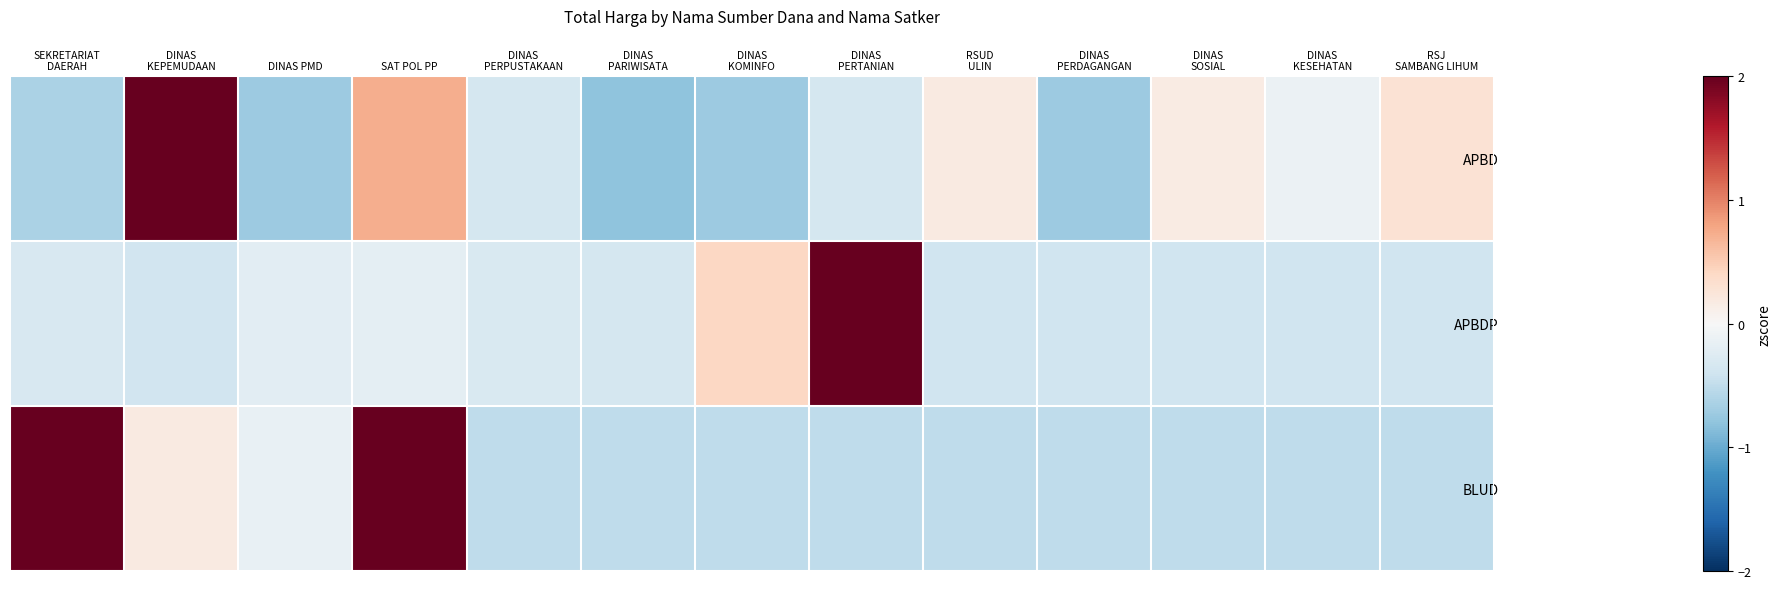

Reading left to right, extract all data points from this chart.

APBD: SEKRETARIAT
DAERAH=-0.6	DINAS
KEPEMUDAAN=3.1	DINAS PMD=-0.7	SAT POL PP=0.7	DINAS
PERPUSTAKAAN=-0.3	DINAS
PARIWISATA=-0.8	DINAS
KOMINFO=-0.7	DINAS
PERTANIAN=-0.3	RSUD
ULIN=0.2	DINAS
PERDAGANGAN=-0.7	DINAS
SOSIAL=0.2	DINAS
KESEHATAN=-0.1	RSJ
SAMBANG LIHUM=0.3
APBDP: SEKRETARIAT
DAERAH=-0.3	DINAS
KEPEMUDAAN=-0.4	DINAS PMD=-0.2	SAT POL PP=-0.2	DINAS
PERPUSTAKAAN=-0.3	DINAS
PARIWISATA=-0.4	DINAS
KOMINFO=0.4	DINAS
PERTANIAN=3.4	RSUD
ULIN=-0.4	DINAS
PERDAGANGAN=-0.4	DINAS
SOSIAL=-0.4	DINAS
KESEHATAN=-0.4	RSJ
SAMBANG LIHUM=-0.4
BLUD: SEKRETARIAT
DAERAH=2.0	DINAS
KEPEMUDAAN=0.2	DINAS PMD=-0.2	SAT POL PP=2.6	DINAS
PERPUSTAKAAN=-0.5	DINAS
PARIWISATA=-0.5	DINAS
KOMINFO=-0.5	DINAS
PERTANIAN=-0.5	RSUD
ULIN=-0.5	DINAS
PERDAGANGAN=-0.5	DINAS
SOSIAL=-0.5	DINAS
KESEHATAN=-0.5	RSJ
SAMBANG LIHUM=-0.5